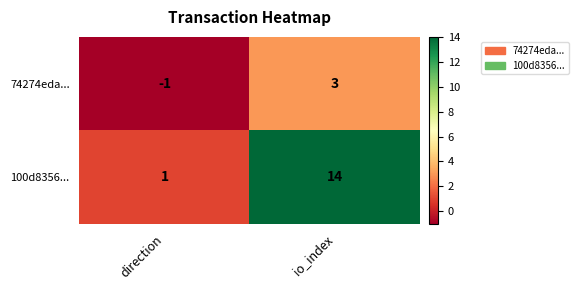

At which category is the sum across all series the highest?

io_index